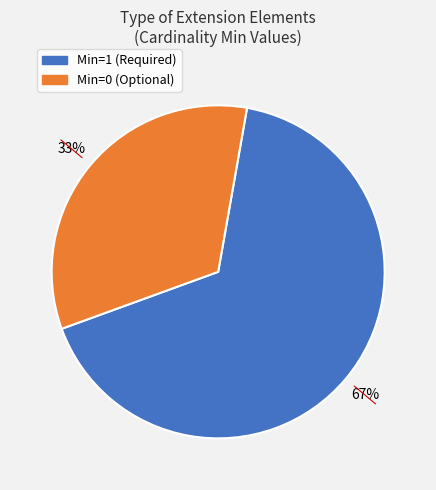

Does any single category account for the majority?

Yes